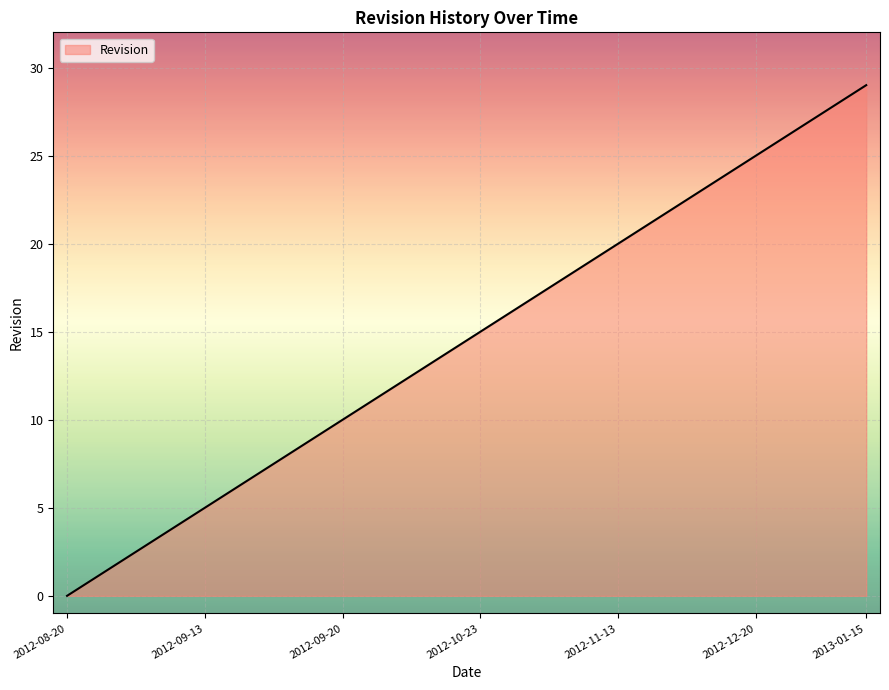

What is the greatest value displayed?

29